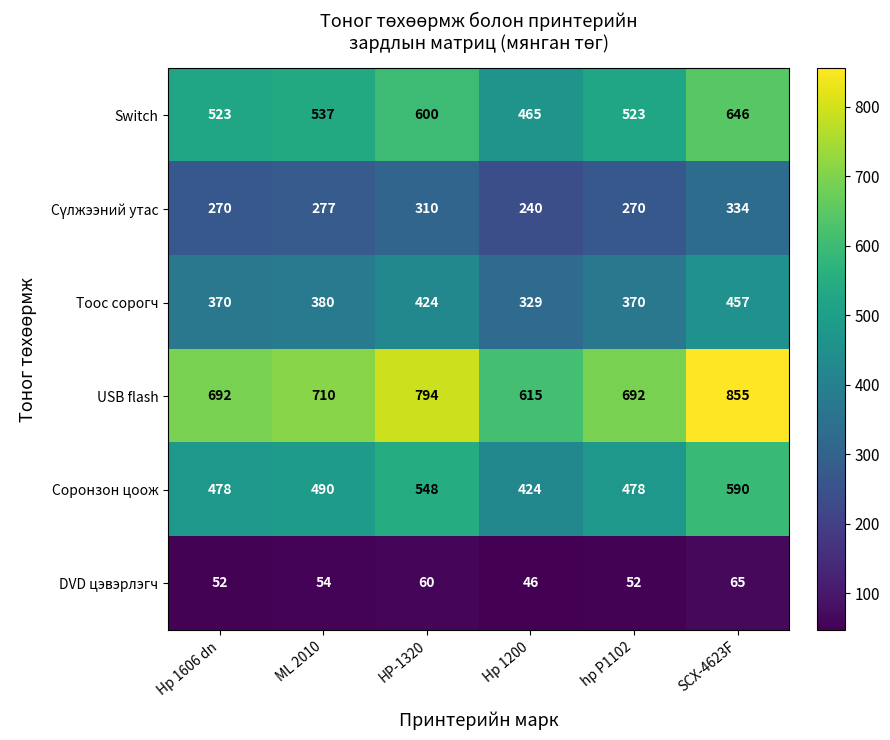

The value of USB flash at Hp 1200 is 142. True or false?

False